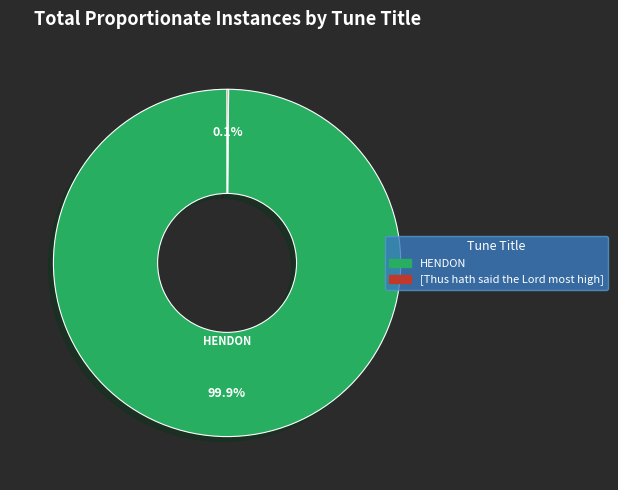

What percentage is NOT represented by HENDON?

0.1%